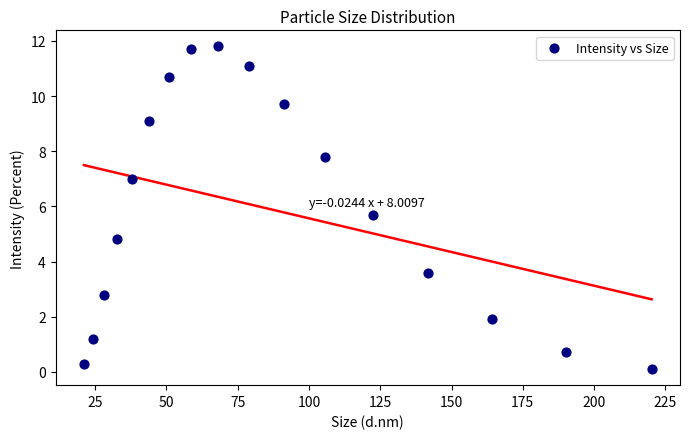

What Y value in the scatter plot is closest to 5?

4.8